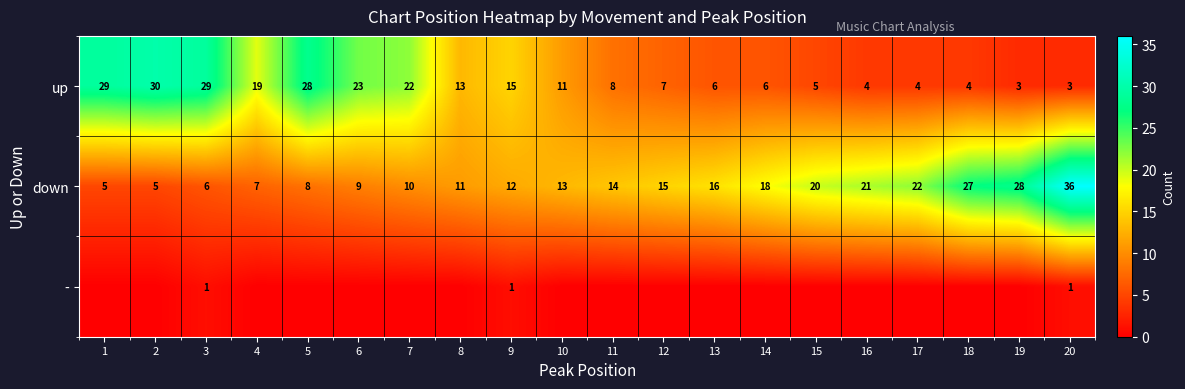

What is the highest value of the down series?

36